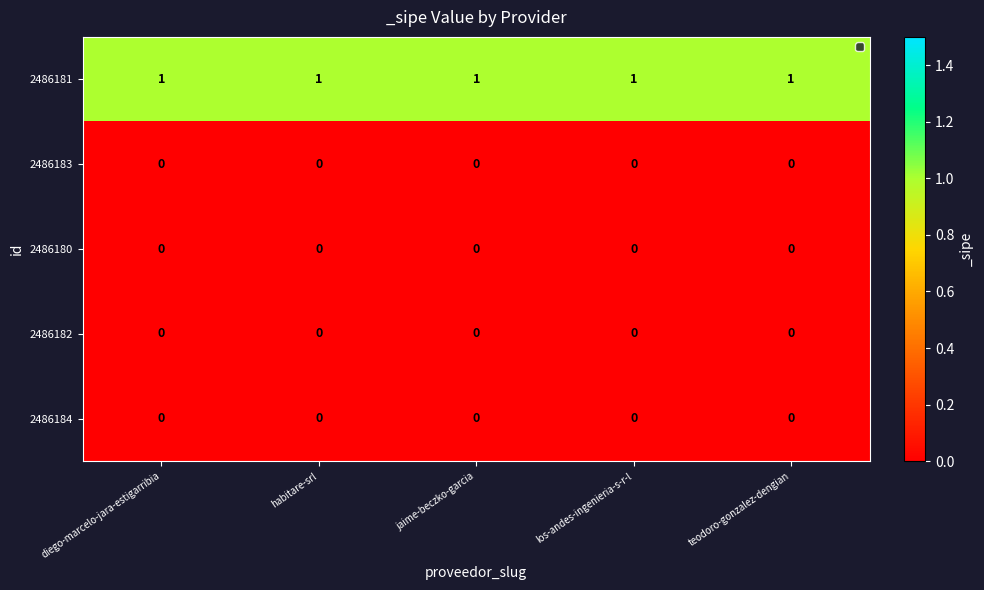

Which series has the largest total across all categories?

2486181